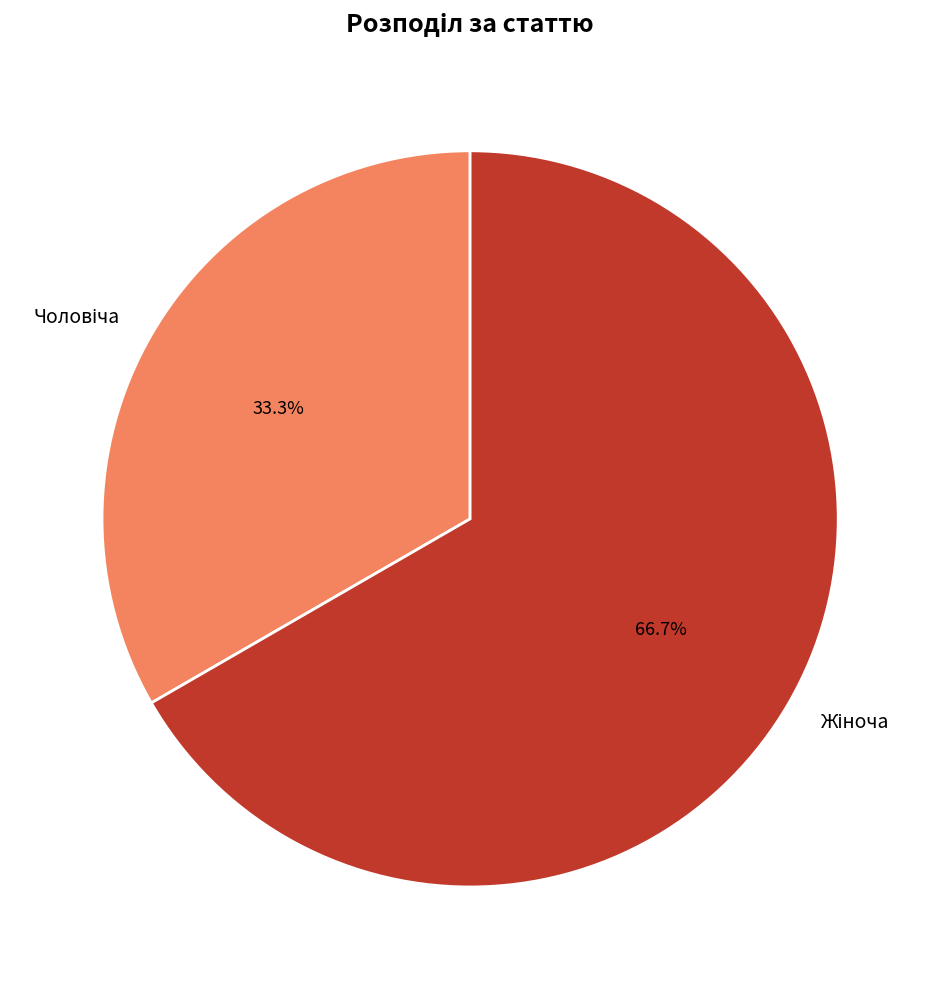

How many slices are in this pie chart?

2